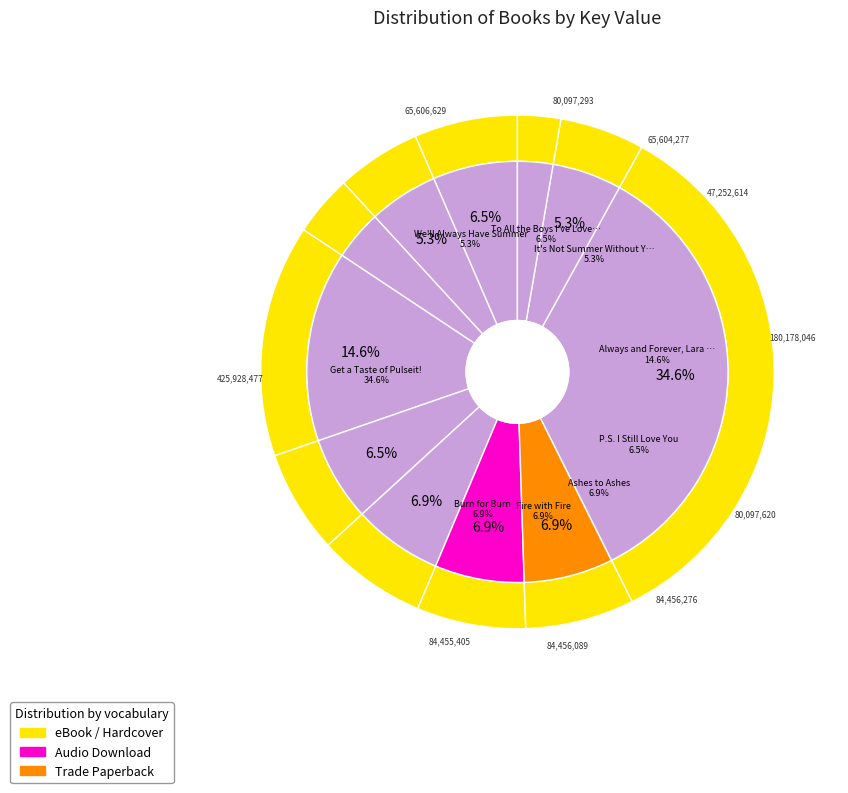

Does Burn for Burn account for over 50% of the chart?

No